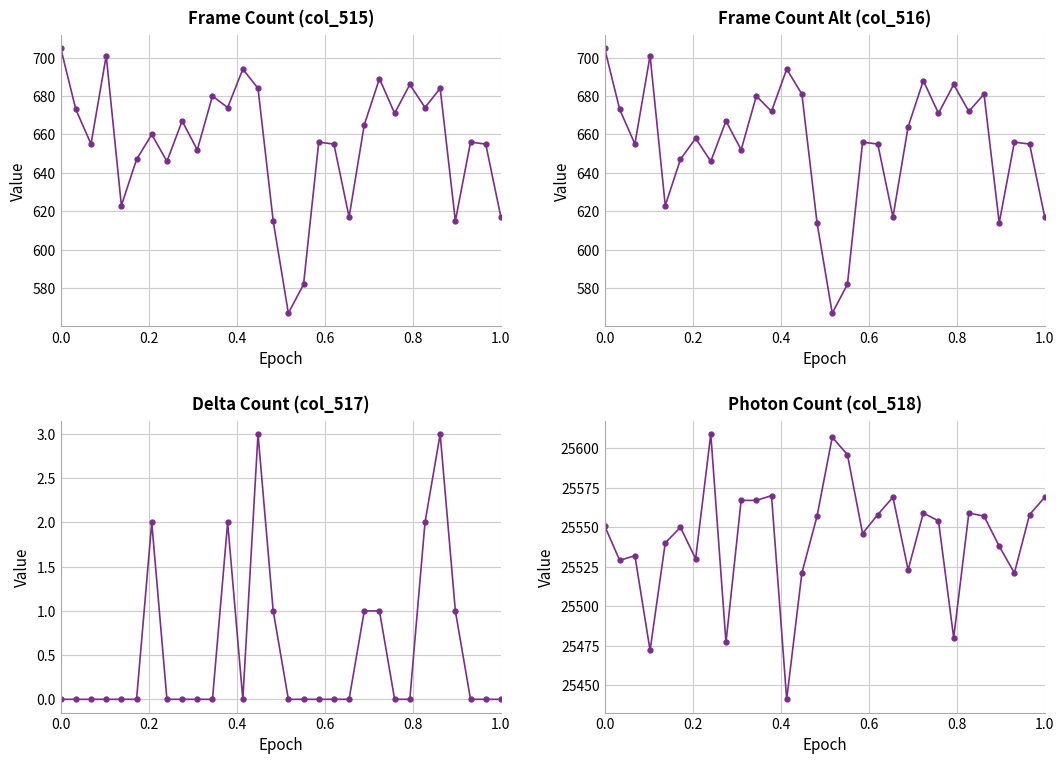

How many categories are shown in the chart?

30